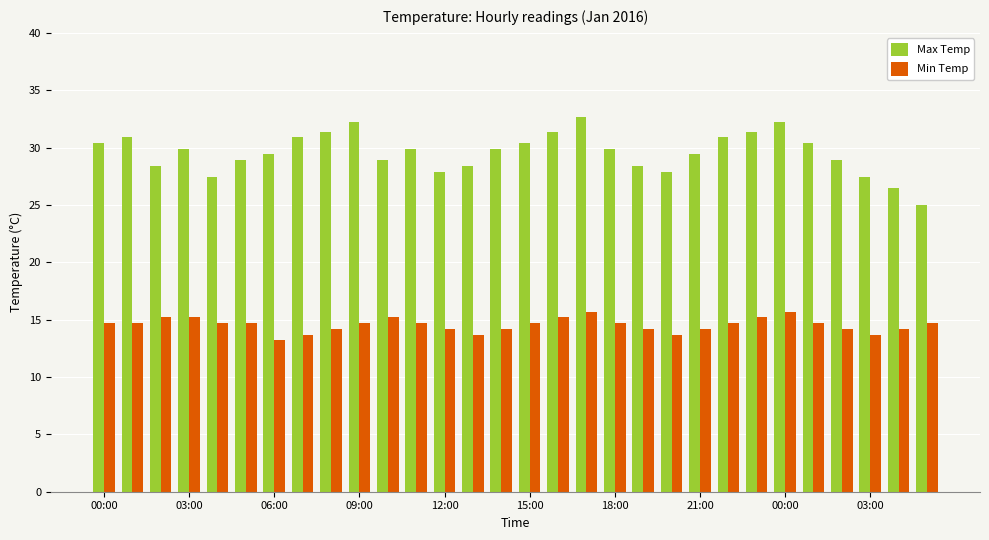

What is the sum of all Max Temp values?

887.6